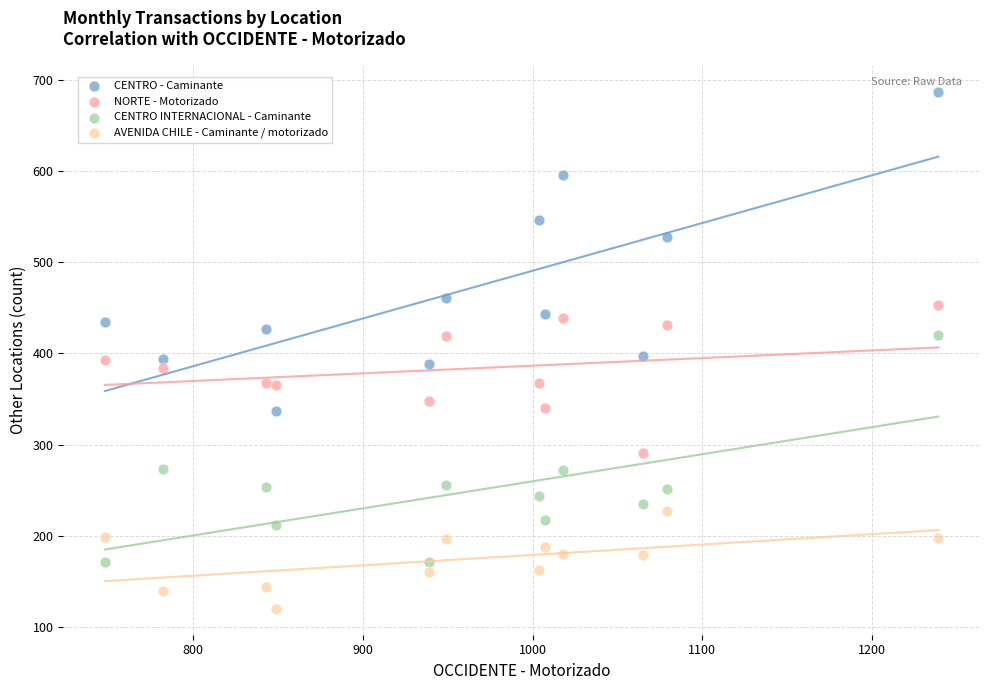

Which series contains the lowest Y value?

AVENIDA CHILE - Caminante / motorizado